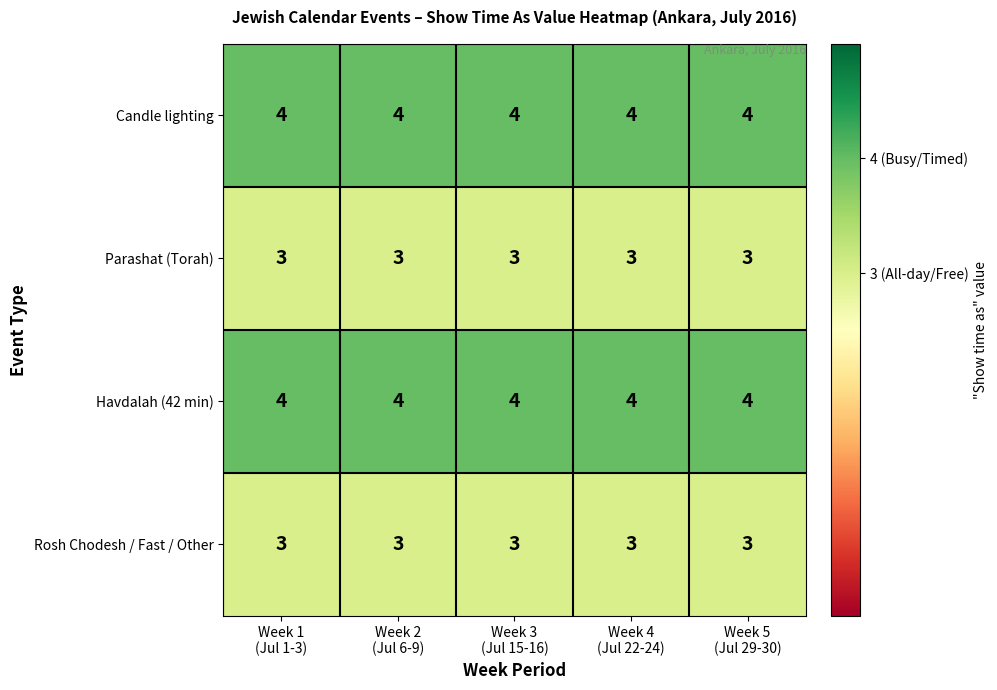

At how many categories does at least one series exceed 3?

5